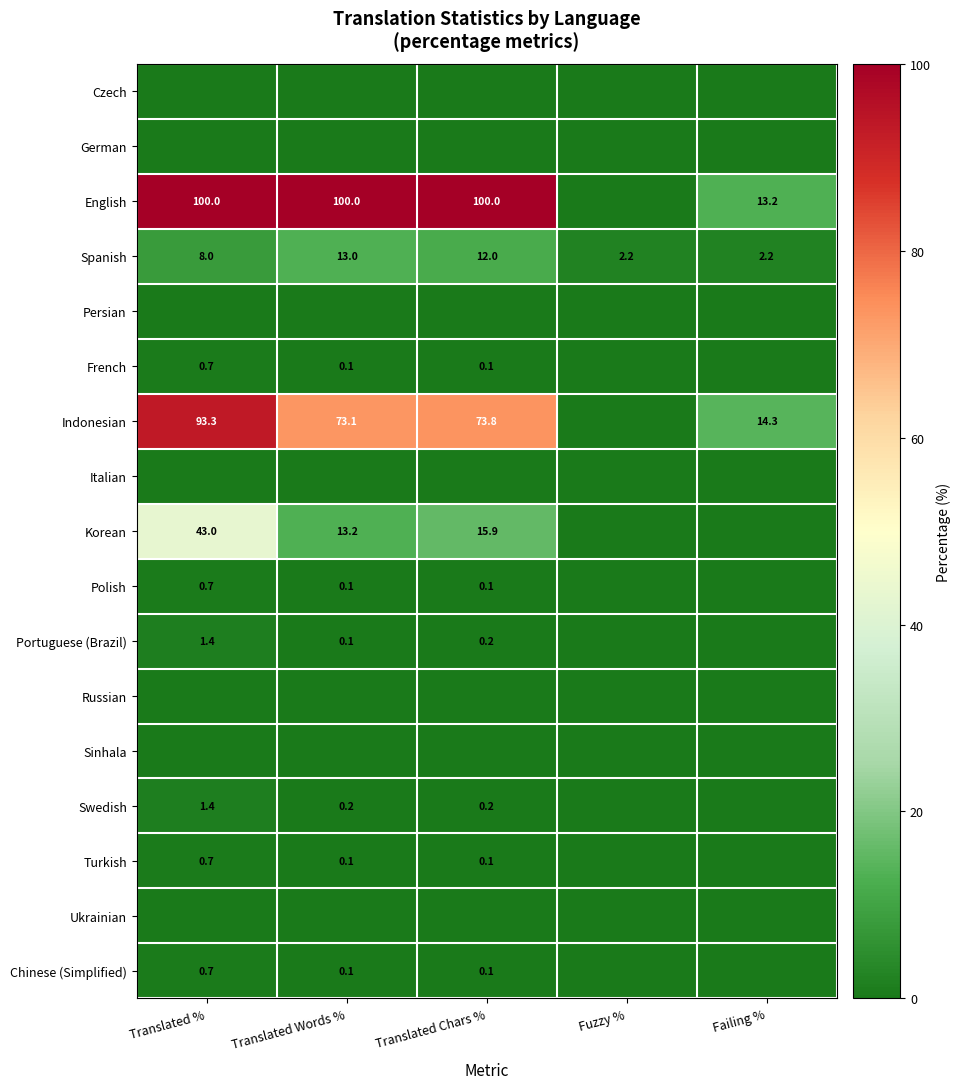

True or false: Portuguese (Brazil) has a value of 0.2 at Translated Chars %.

True